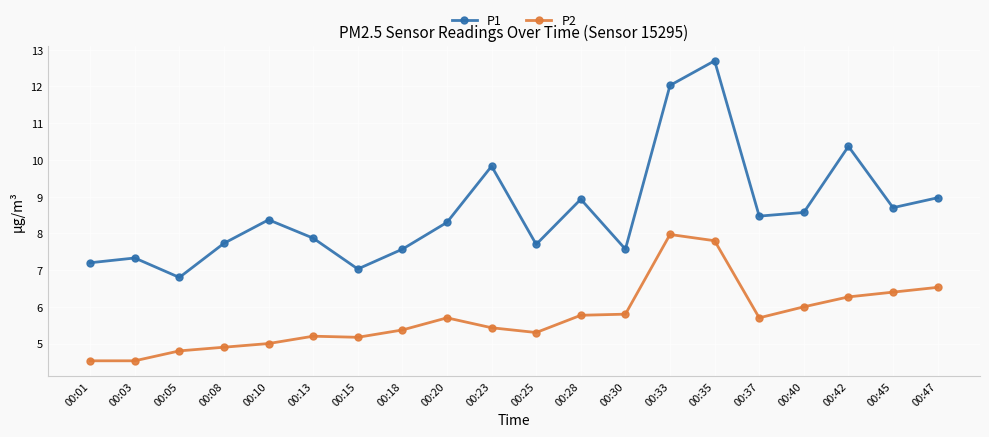

True or false: P2 and P1 intersect in this chart.

False